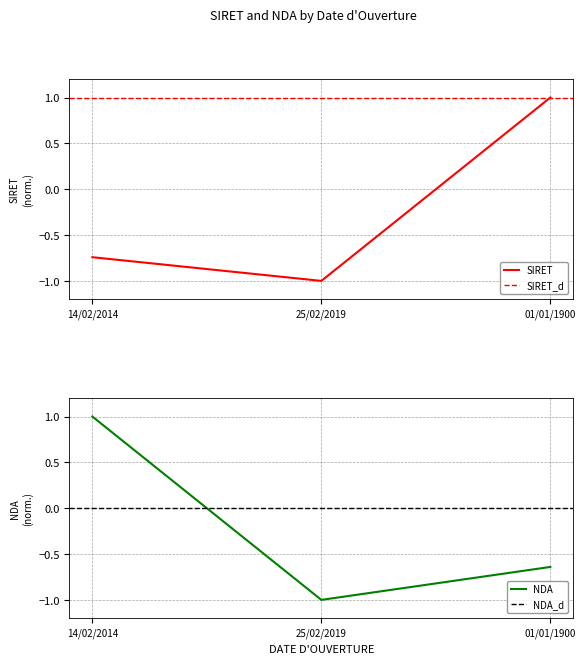

What is the average value of the NDA series?

-0.2